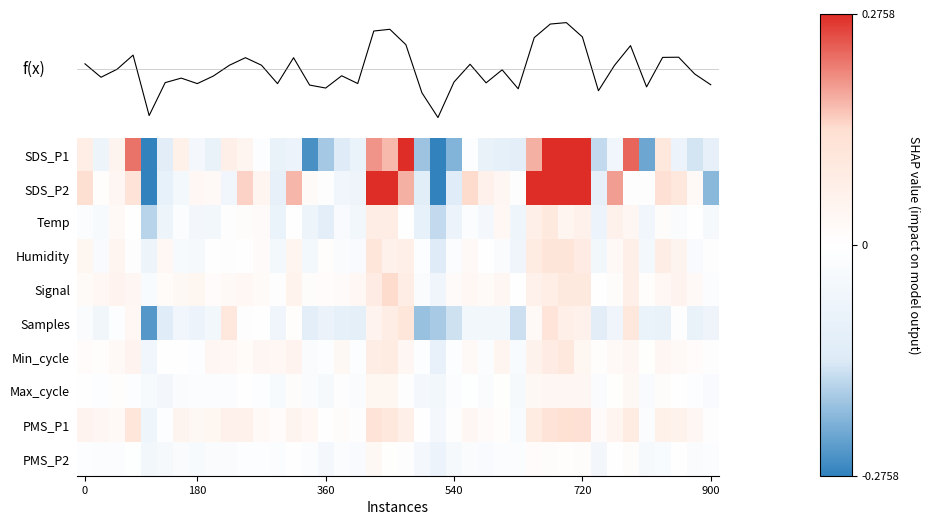

What is the minimum value shown in the chart?

-0.3